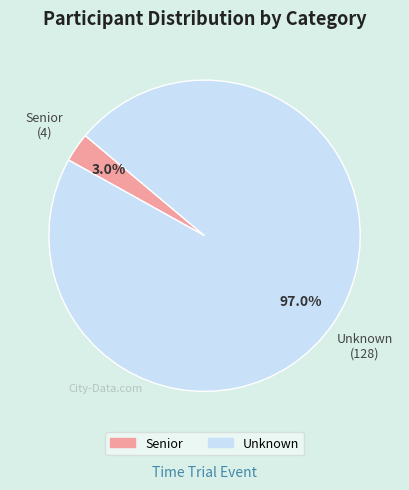

Is there a majority slice in this chart?

Yes